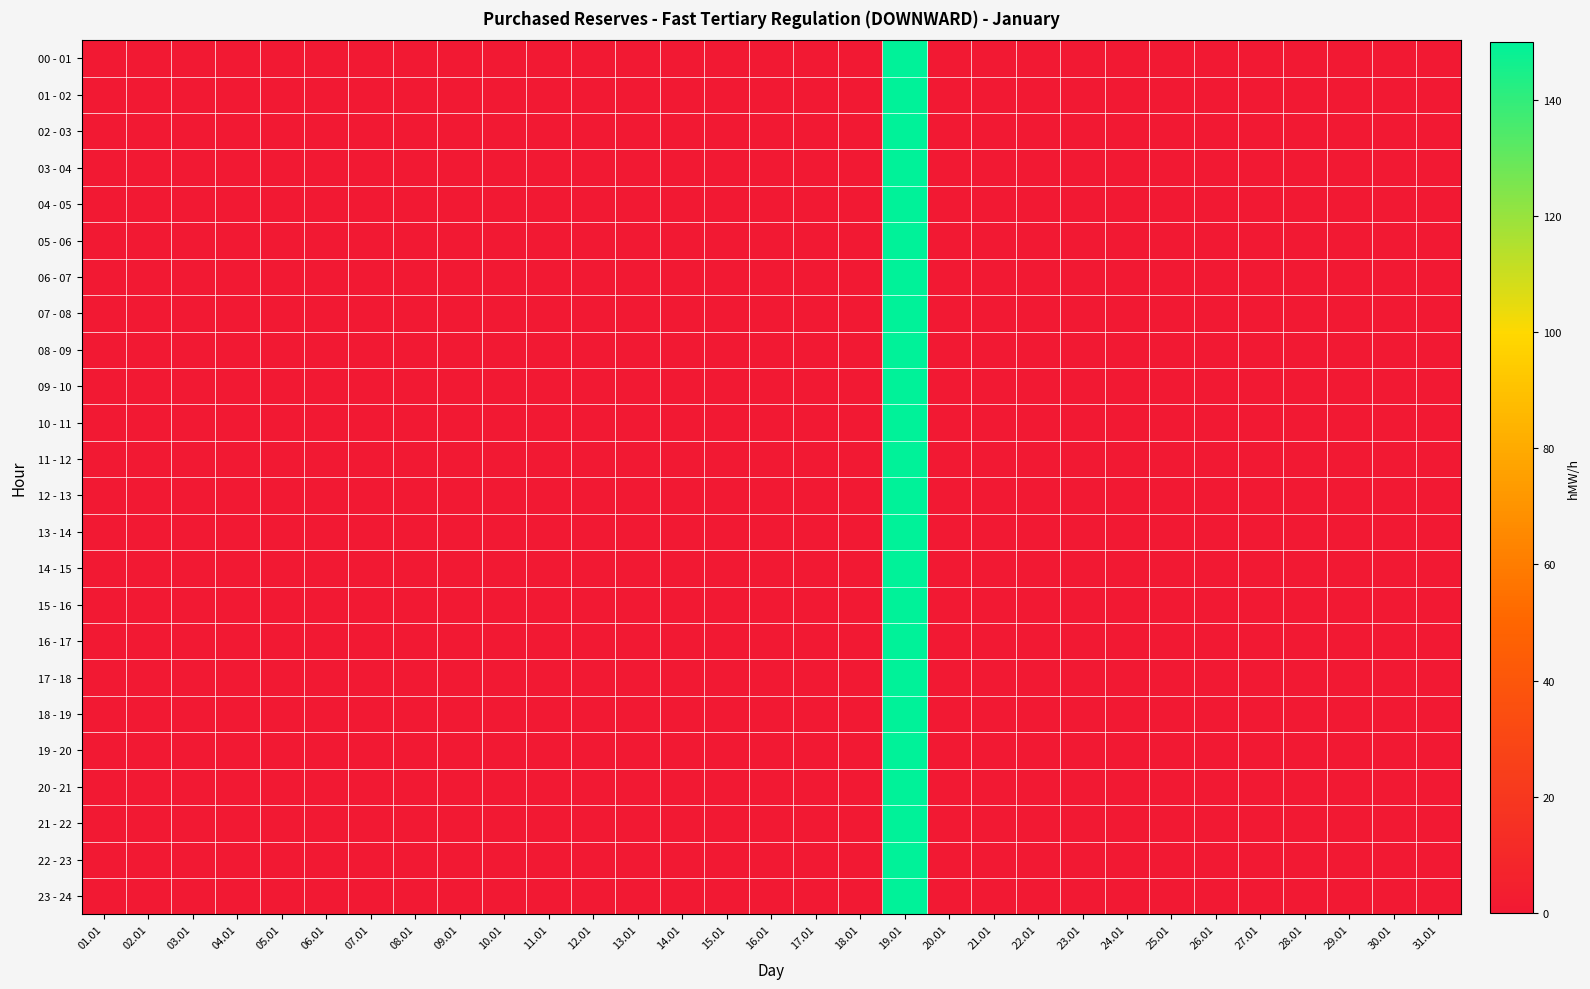

What is the maximum value shown in the chart?

150